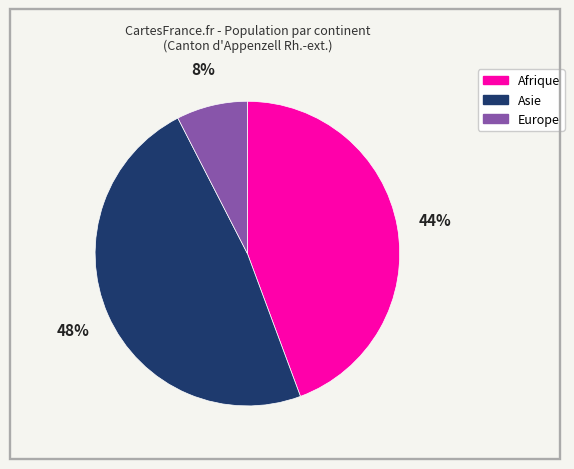

Is it true that Europe is 8% of the pie?

True